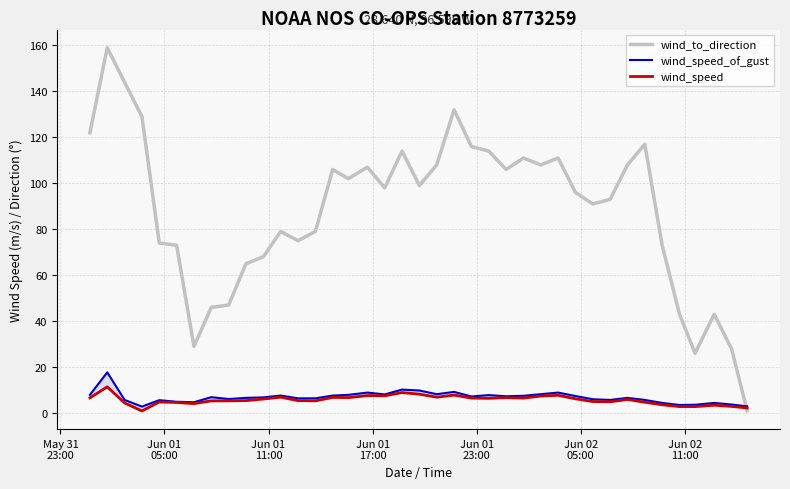

How many lines are shown in the chart?

3